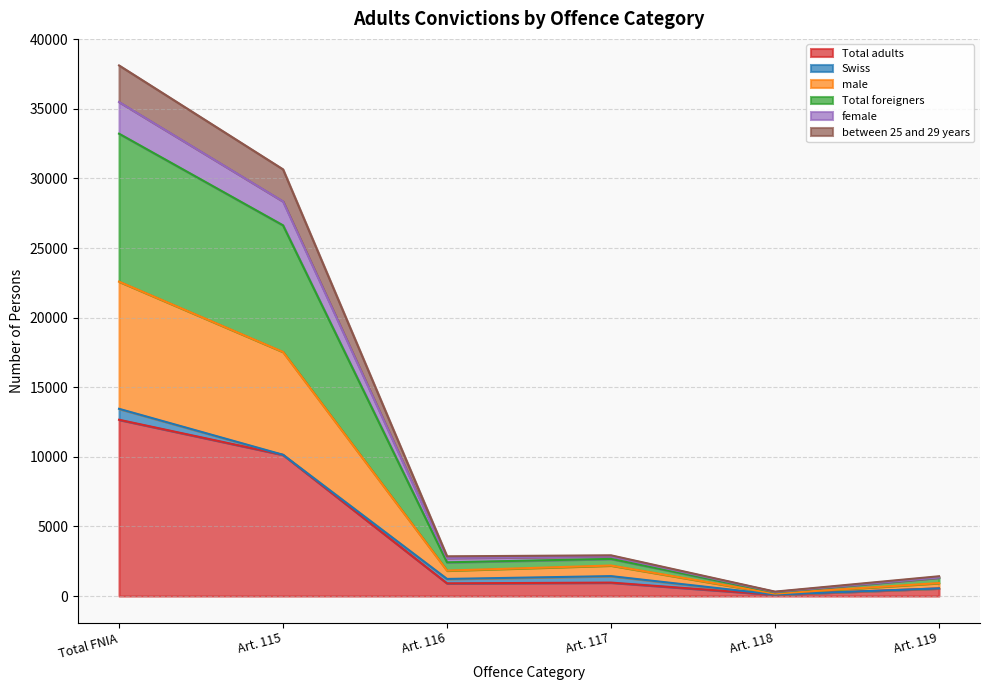

Where is Total adults nearest to the value 6381?

Art. 115